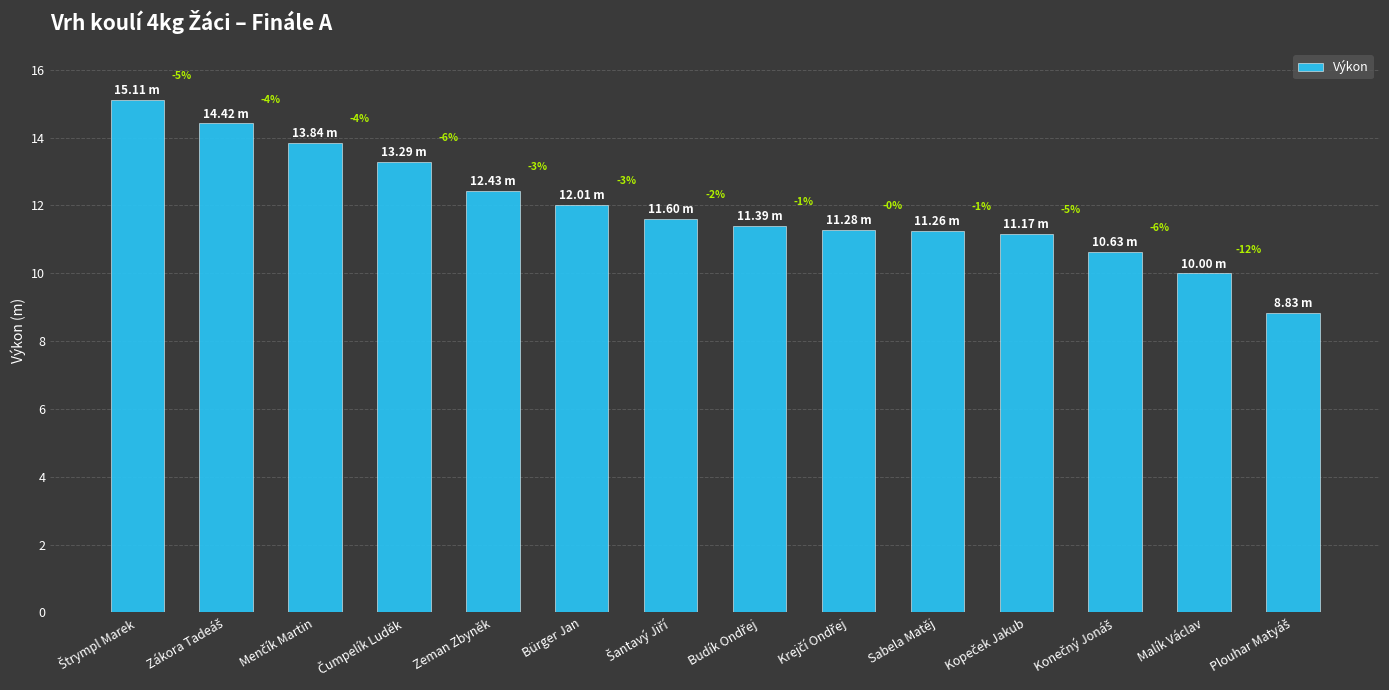

List the labels in order of value, largest first.

Štrympl Marek, Zákora Tadeáš, Menčík Martin, Čumpelík Luděk, Zeman Zbyněk, Bürger Jan, Šantavý Jiří, Budík Ondřej, Krejčí Ondřej, Sabela Matěj, Kopeček Jakub, Konečný Jonáš, Malík Václav, Plouhar Matyáš